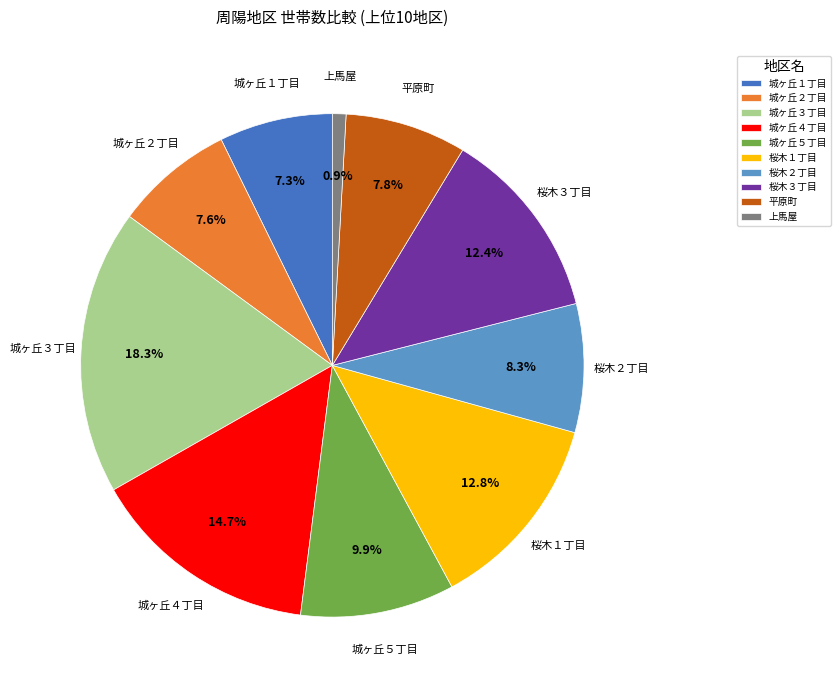

How many segments does this pie chart have?

10